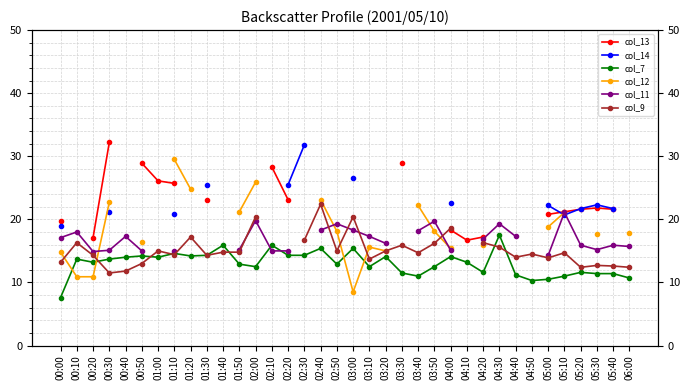

Which series has the largest total across all categories?

col_7